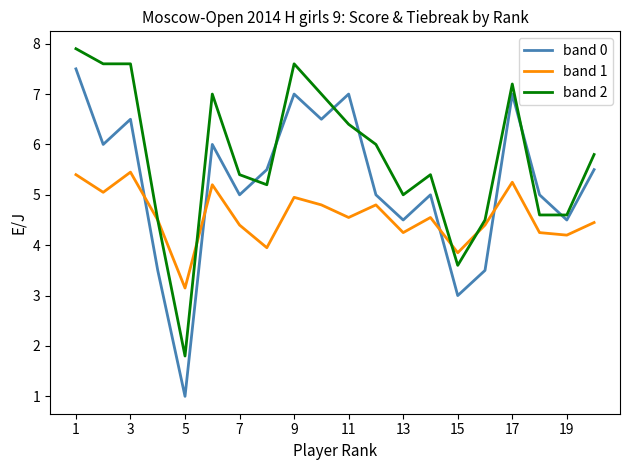

What is the average value of the band 1 series?

4.6